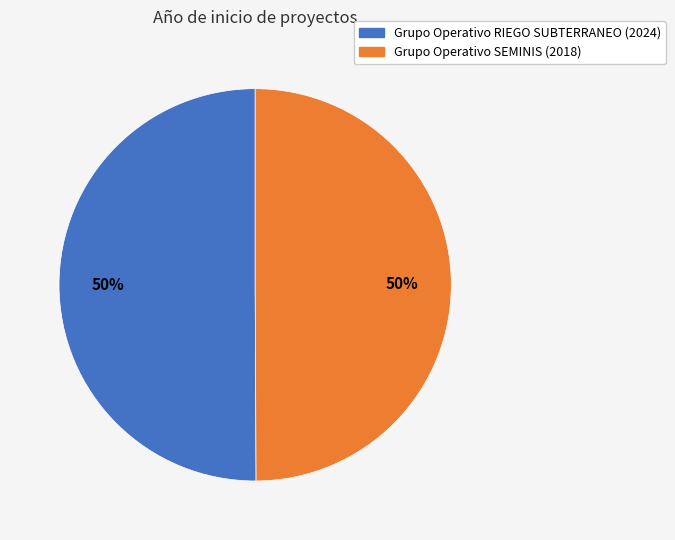

What is the ratio of the value at Grupo Operativo SEMINIS (2018) to the value at Grupo Operativo RIEGO SUBTERRANEO (2024)?

1.0